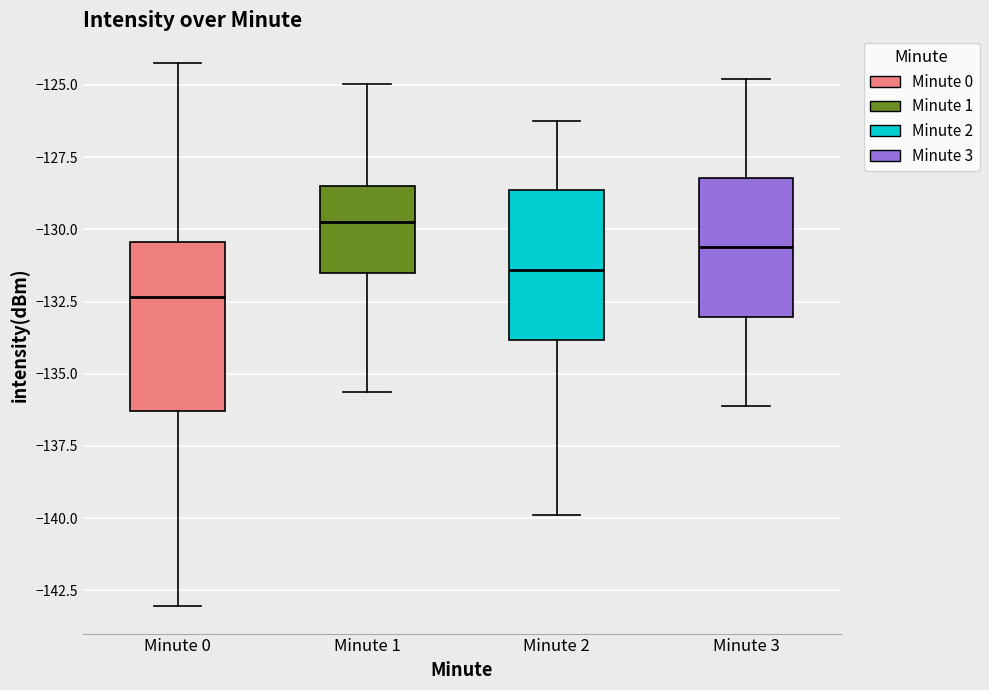

Reading left to right, read every box against the y-axis: the position of its median line, the range the box covers, and the ends of its whiskers. The values are not printed on the chart, so give them approximately, as read against the axis.

Minute 0: median -132.5, box -136.5 to -130.5, whiskers -143.0 to -124.0
Minute 1: median -130.0, box -131.5 to -128.5, whiskers -135.5 to -125.0
Minute 2: median -131.5, box -134.0 to -128.5, whiskers -140.0 to -126.0
Minute 3: median -130.5, box -133.0 to -128.0, whiskers -136.0 to -125.0